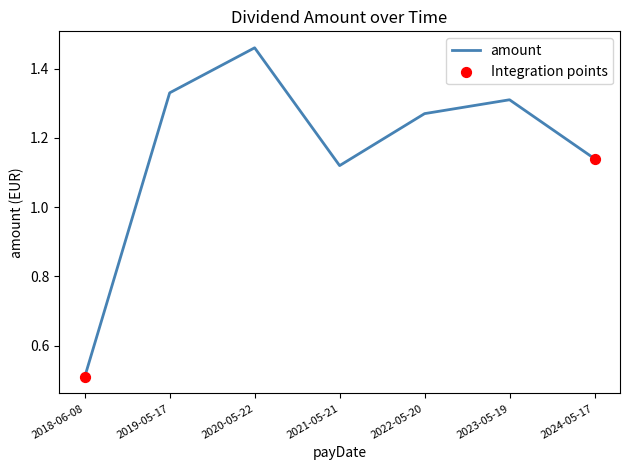

Between 2024-05-17 and 2020-05-22, which is larger?

2020-05-22